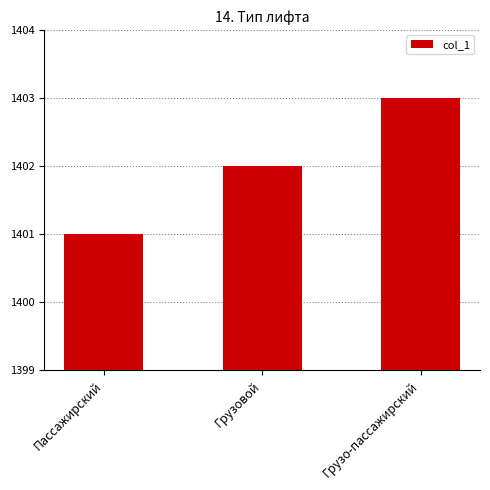

Reading right to left, list all the values displayed in this chart.

1403	1402	1401